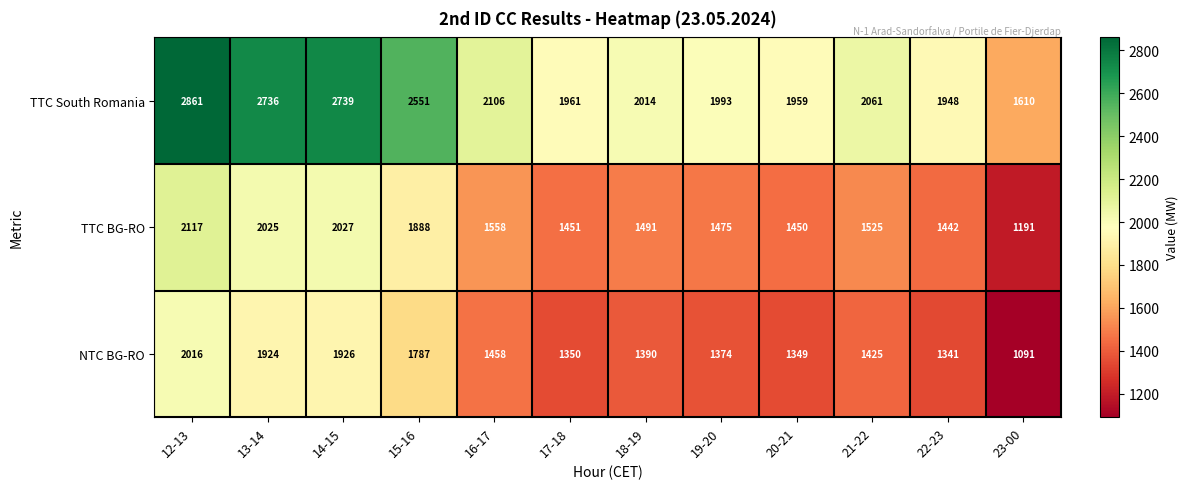

What is the spread (max minus min) of values at 16-17?

648